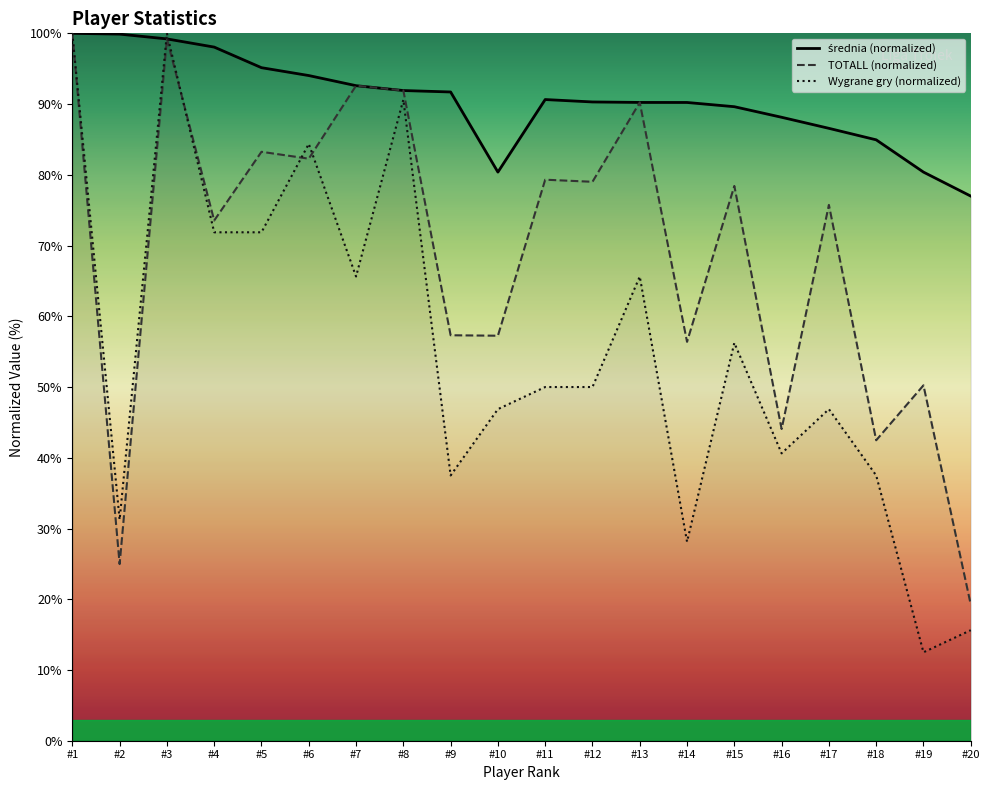

Which series has the largest total across all categories?

średnia (normalized)